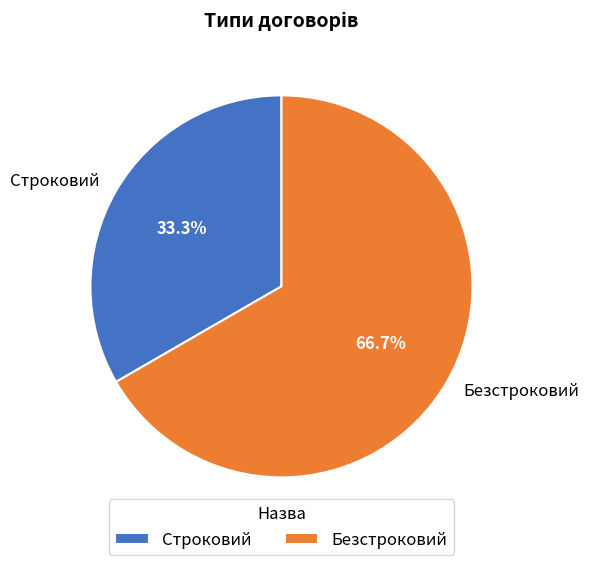

True or false: Строковий accounts for 33% of the total.

True